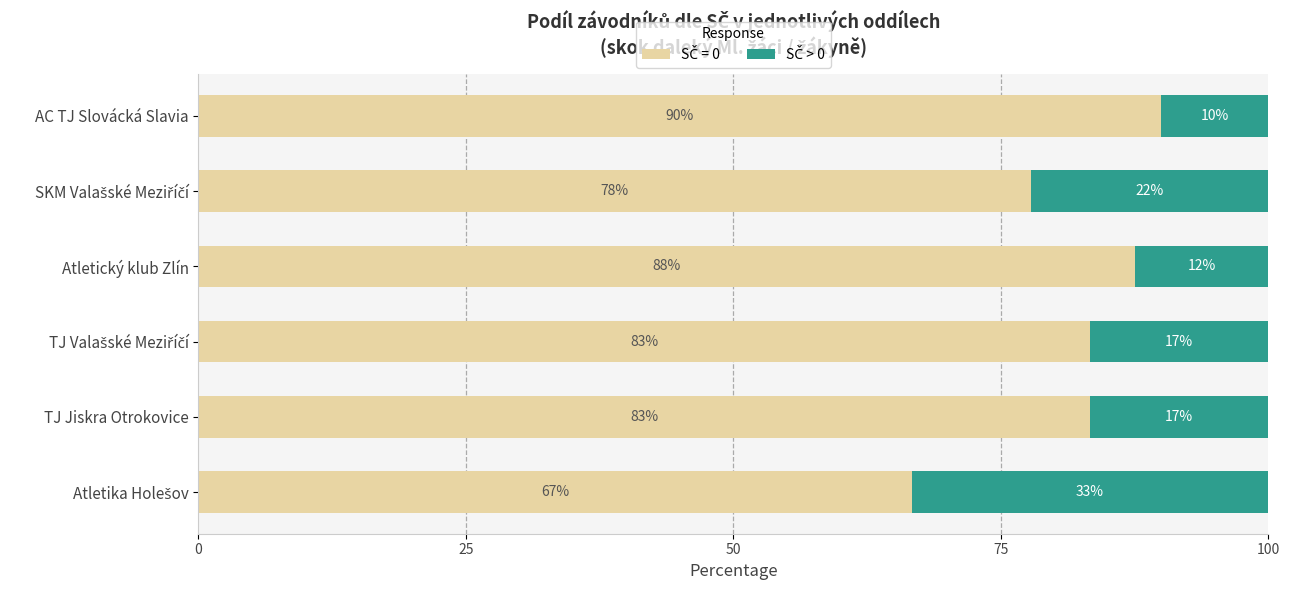

Count the number of data series in this chart.

2